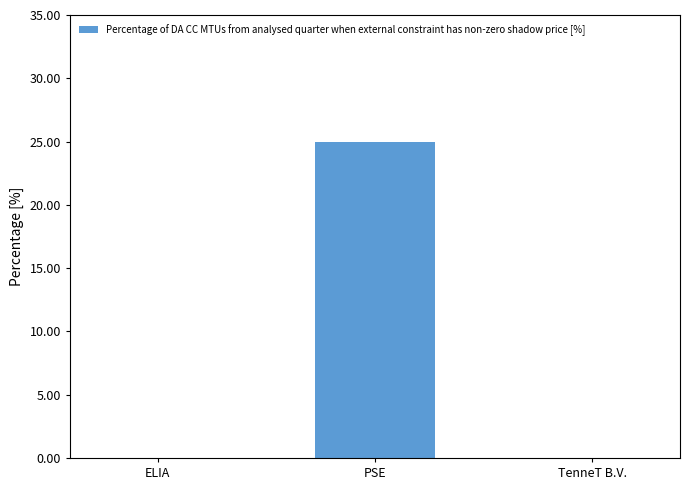

How many distinct data groups are displayed?

1